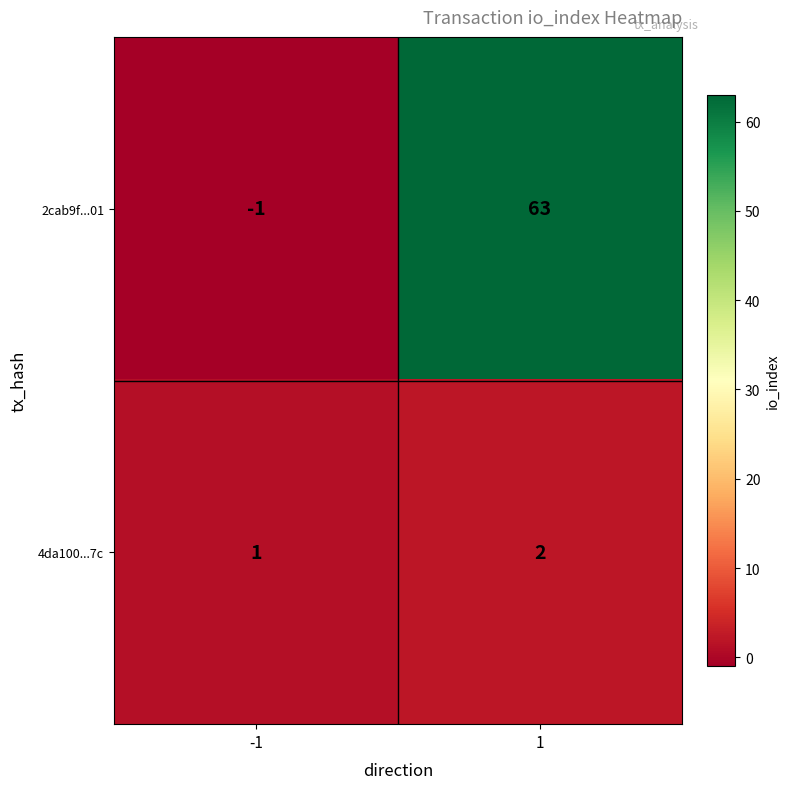

Rank the categories by 2cab9f...01 value from highest to lowest.

1, -1